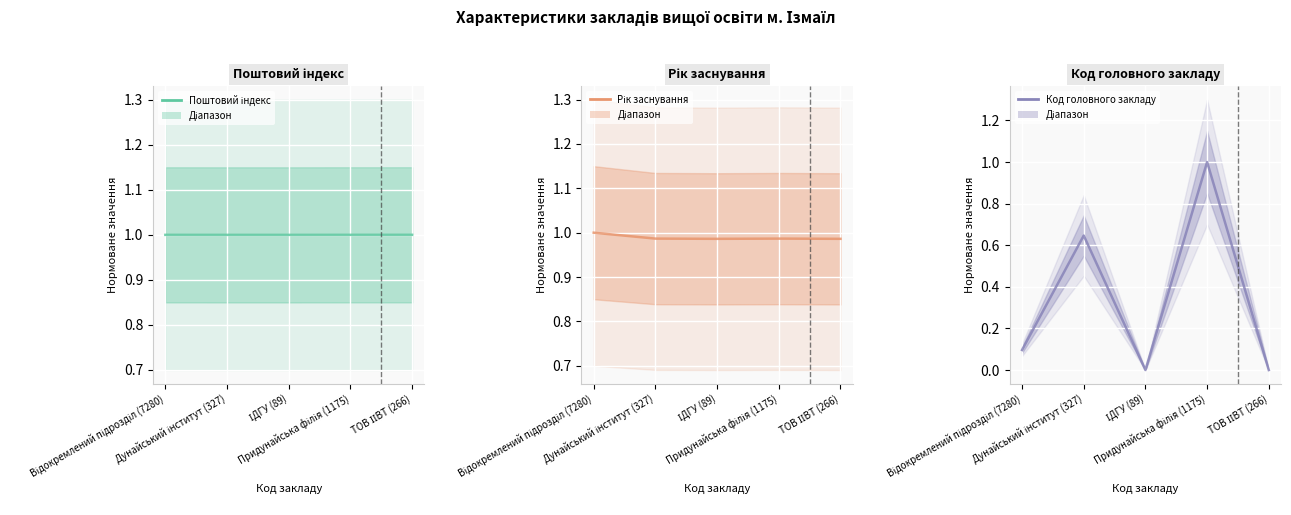

The value of Поштовий індекс at ТОВ ІІВТ (266) is 0.3. True or false?

False